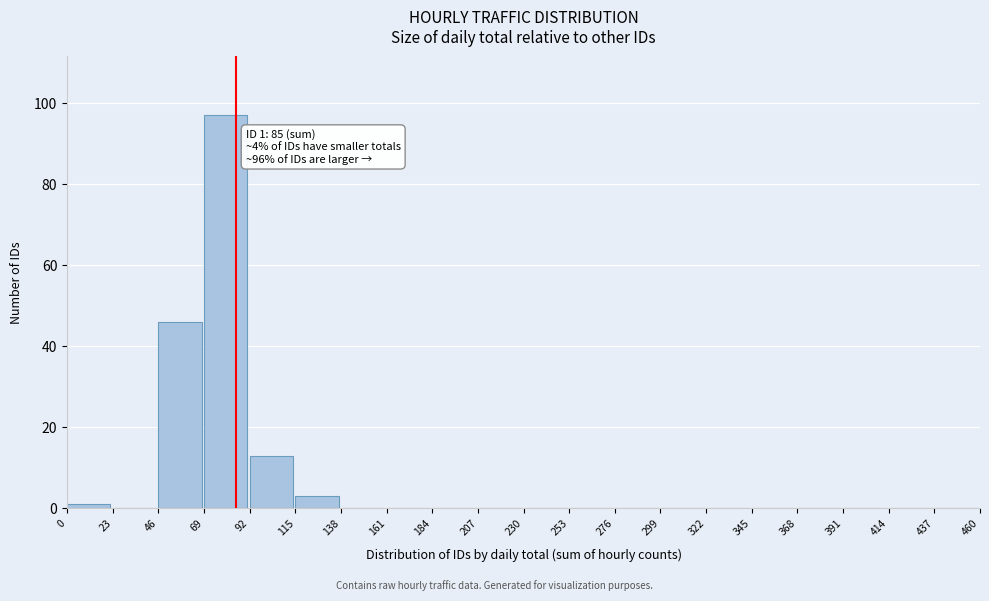

Which range on the x-axis has the tallest bar?

69 to 92